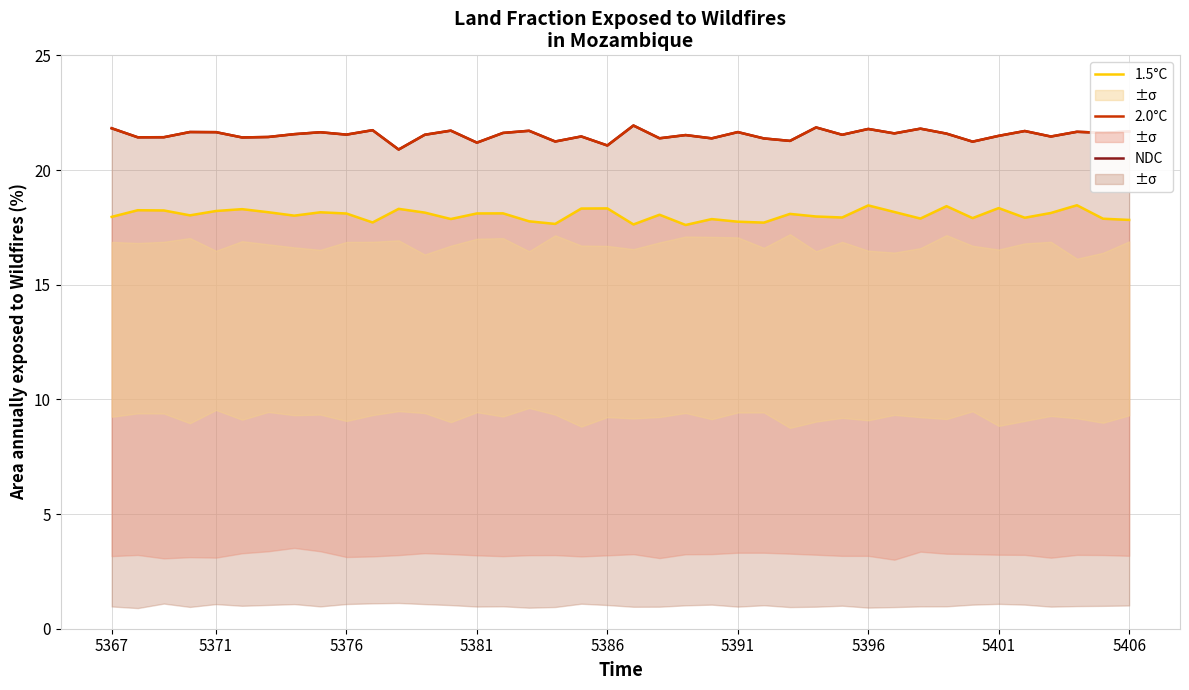

What is the sum of all NDC values?

861.3